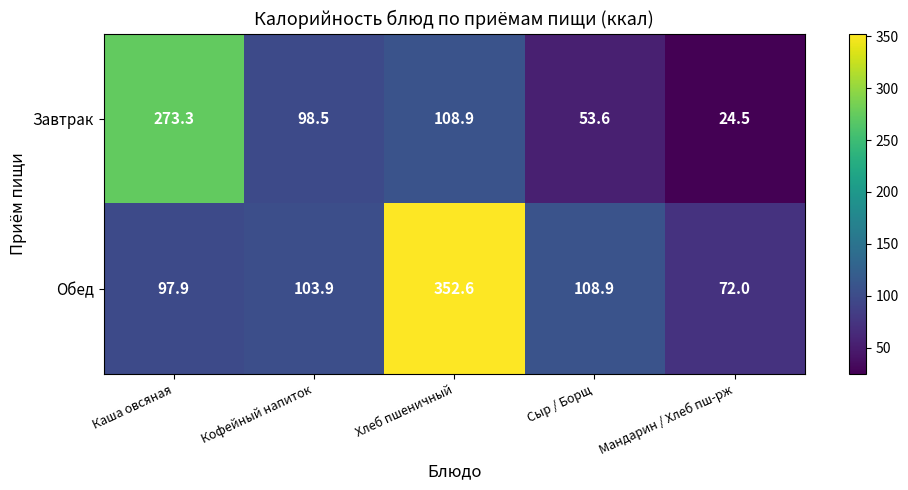

Is it true that Обед equals 72.0 at Мандарин / Хлеб пш-рж?

True